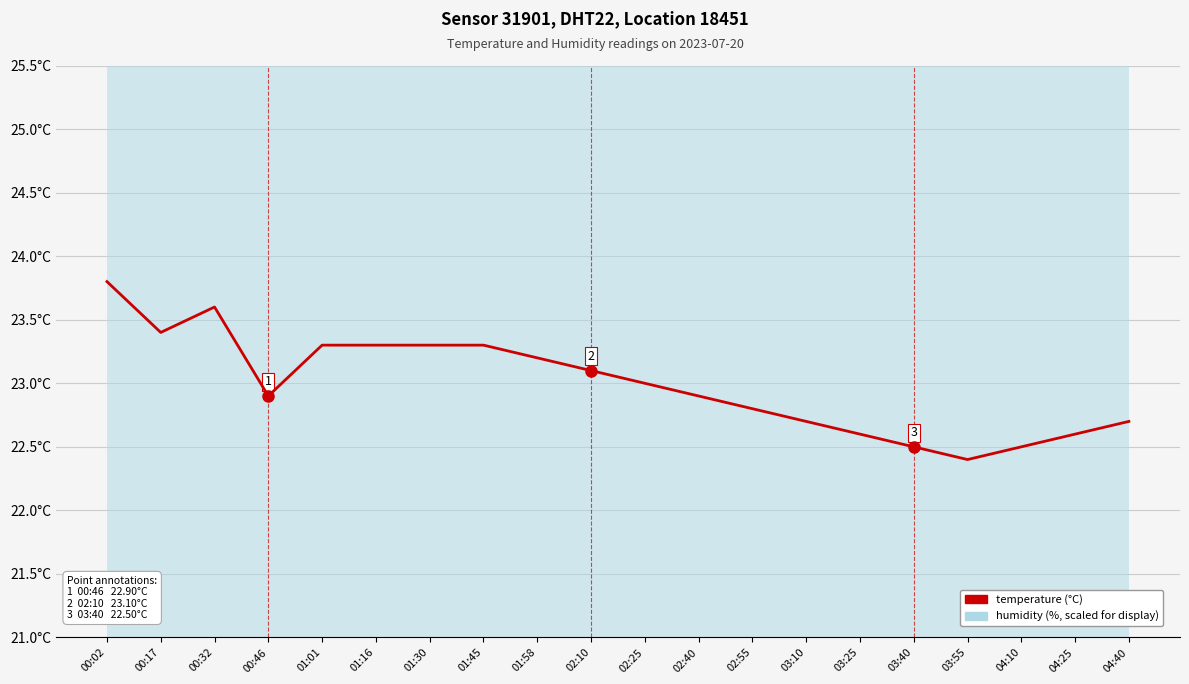

Where is humidity nearest to the value 30?

00:02